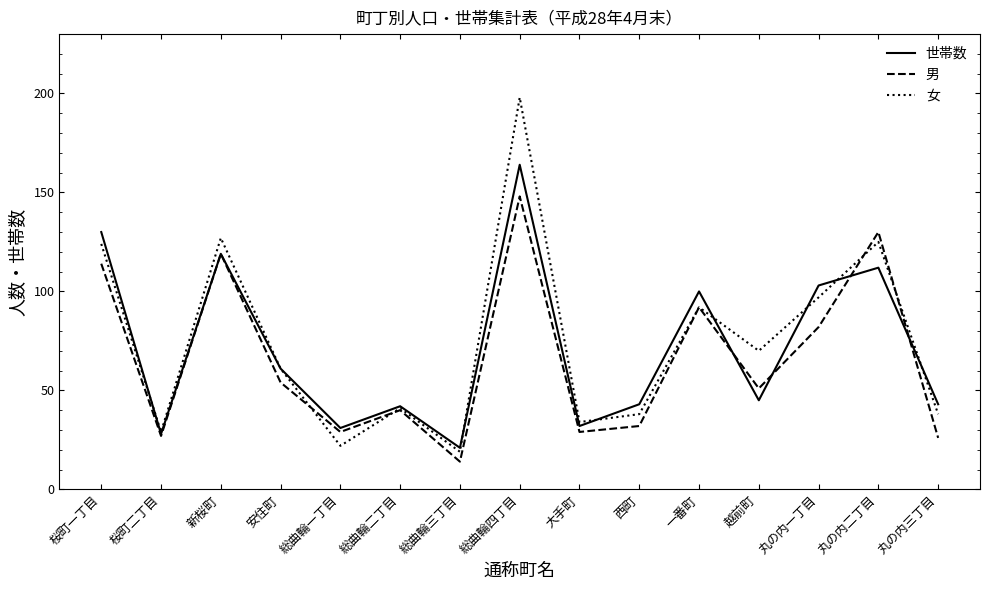

Which category has the lowest value in the 男 series?

総曲輪三丁目